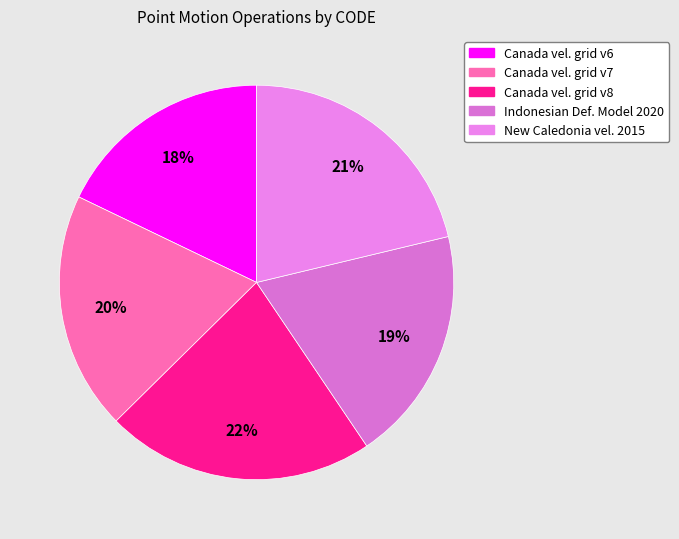

Is there a majority slice in this chart?

No